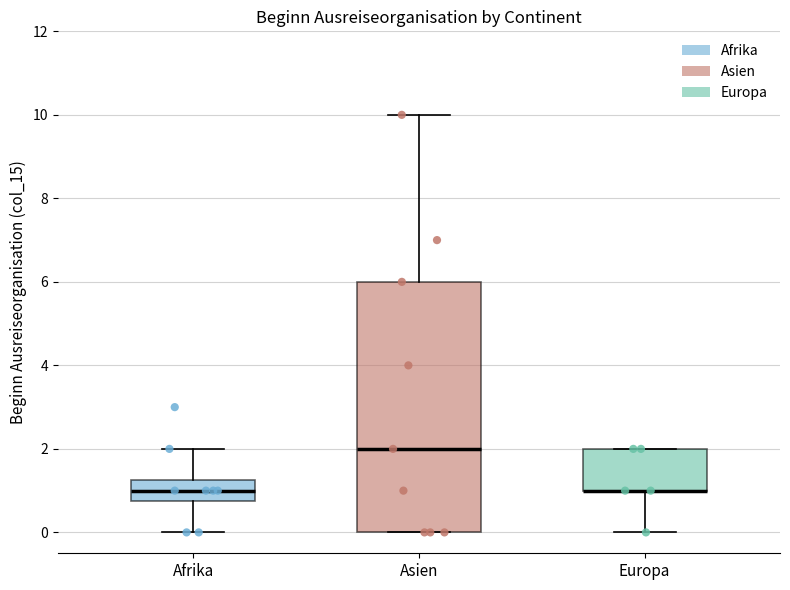

Comparing the boxes themselves (not the whiskers), which one is the tallest?

Asien